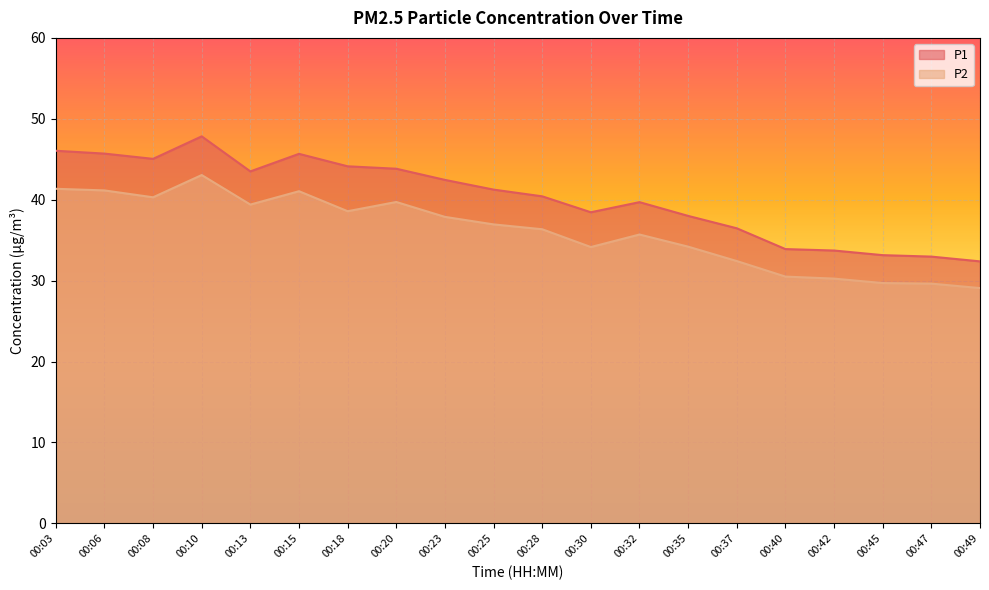

How many lines are shown in the chart?

2